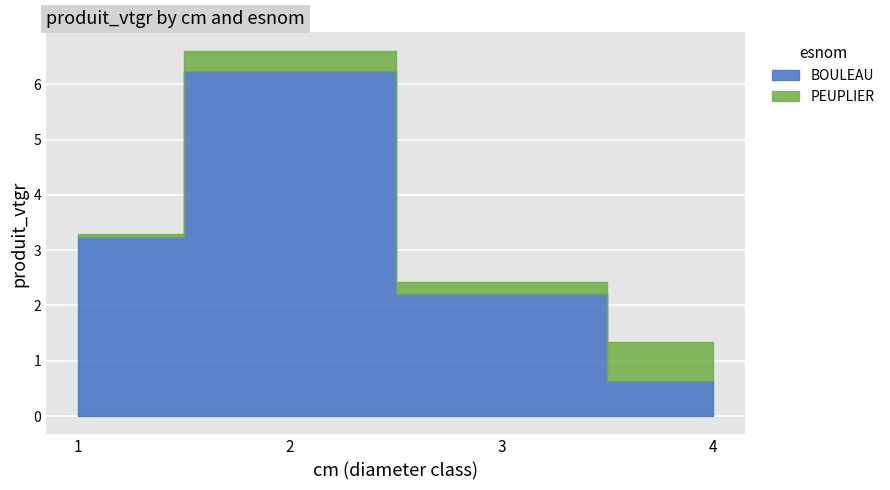

At which category does BOULEAU reach its first local peak?

2